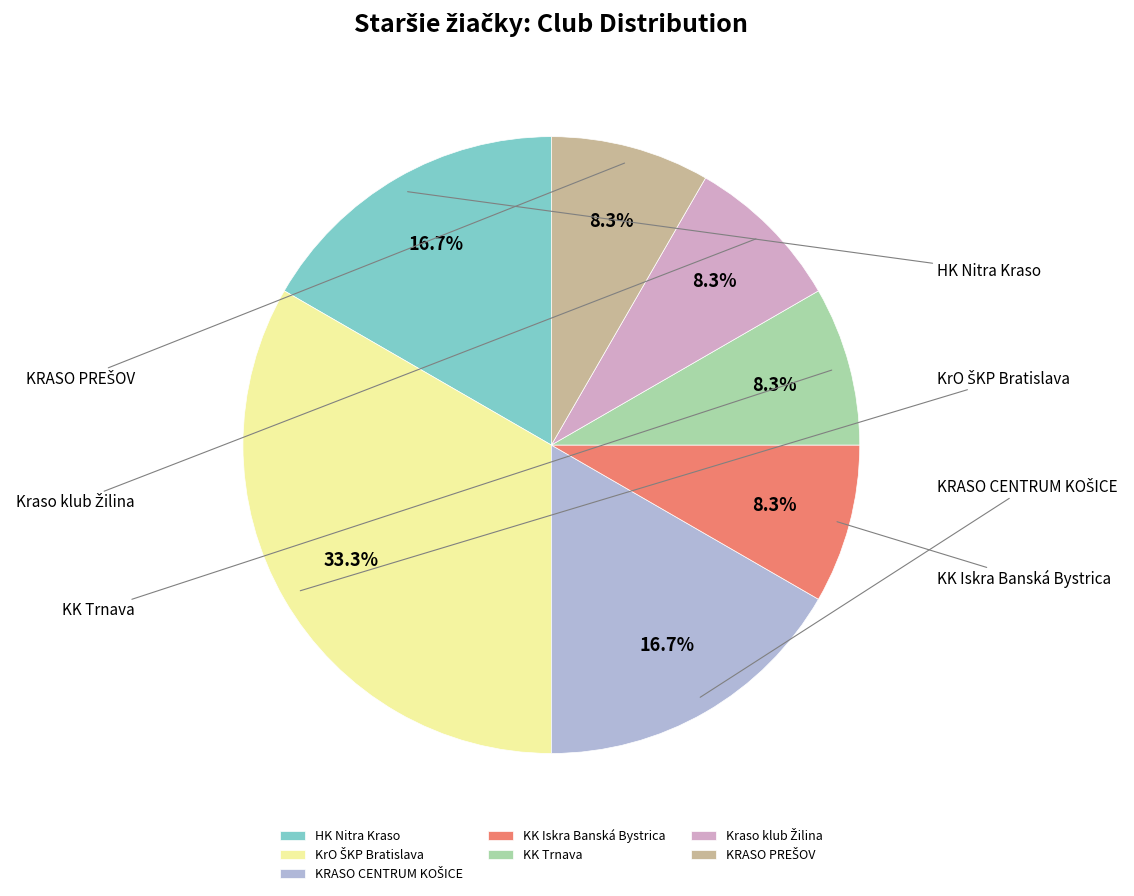

Does Kraso klub Žilina represent more than half of the total?

No